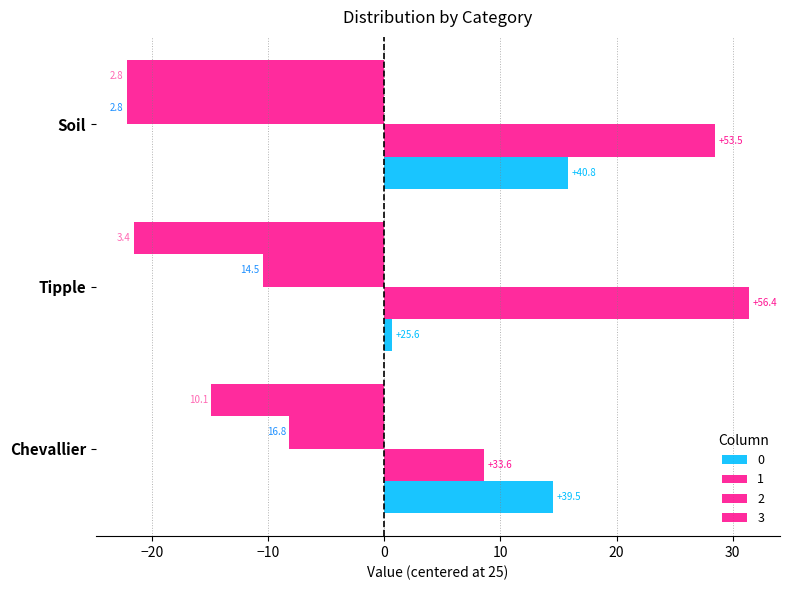

At which label is 0 closest to 8?

Chevallier